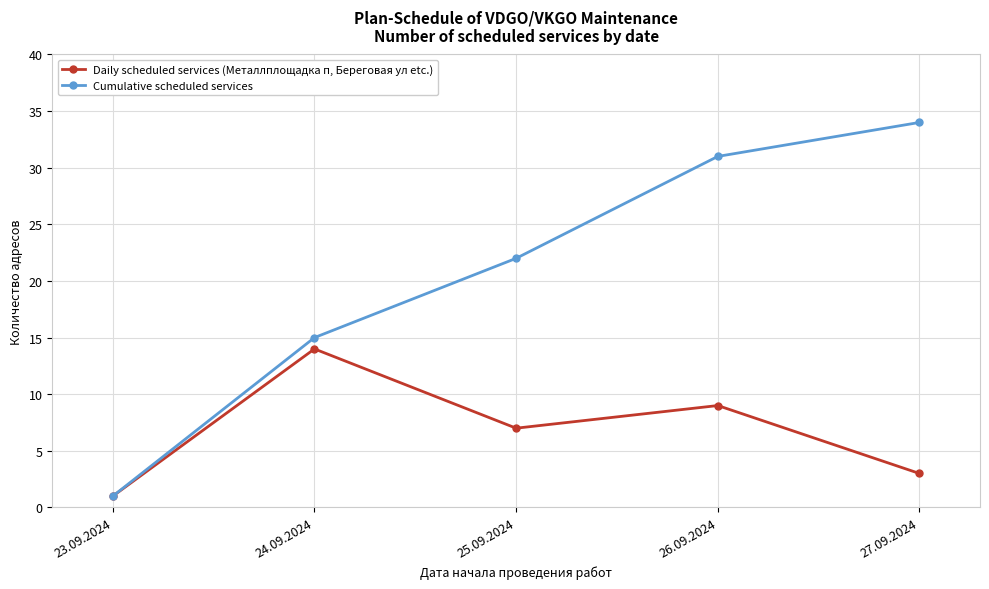

What value does the Daily scheduled services (Металлплощадка п, Береговая ул etc.) series have at 24.09.2024?

14